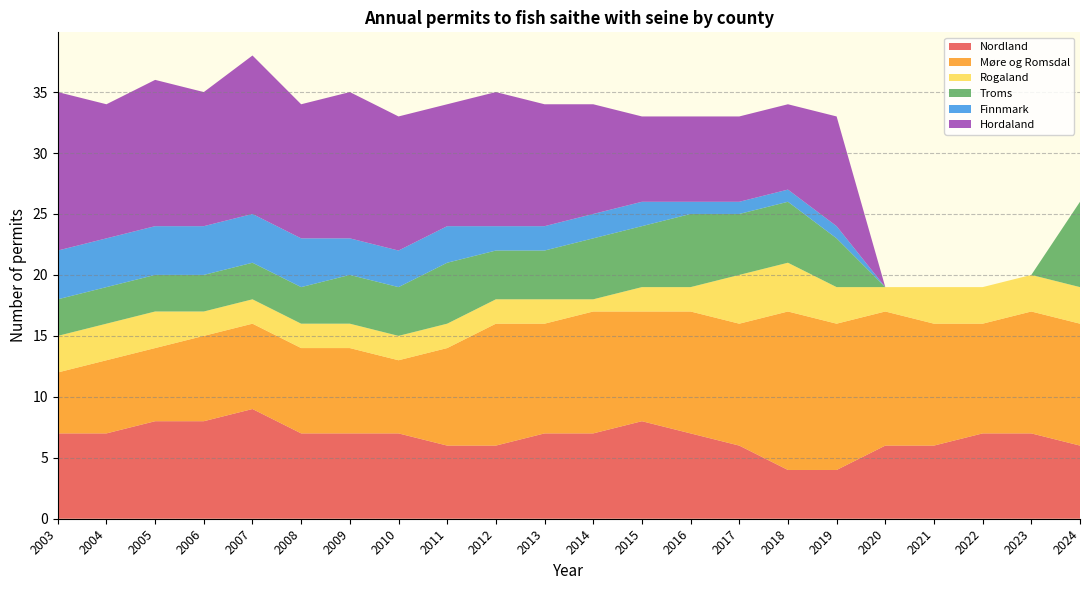

Reading left to right, transcribe all the data shown in this chart.

Nordland: 2003=7	2004=7	2005=8	2006=8	2007=9	2008=7	2009=7	2010=7	2011=6	2012=6	2013=7	2014=7	2015=8	2016=7	2017=6	2018=4	2019=4	2020=6	2021=6	2022=7	2023=7	2024=6
Møre og Romsdal: 2003=5	2004=6	2005=6	2006=7	2007=7	2008=7	2009=7	2010=6	2011=8	2012=10	2013=9	2014=10	2015=9	2016=10	2017=10	2018=13	2019=12	2020=11	2021=10	2022=9	2023=10	2024=10
Rogaland: 2003=3	2004=3	2005=3	2006=2	2007=2	2008=2	2009=2	2010=2	2011=2	2012=2	2013=2	2014=1	2015=2	2016=2	2017=4	2018=4	2019=3	2020=2	2021=3	2022=3	2023=3	2024=3
Troms: 2003=3	2004=3	2005=3	2006=3	2007=3	2008=3	2009=4	2010=4	2011=5	2012=4	2013=4	2014=5	2015=5	2016=6	2017=5	2018=5	2019=4	2020=0	2021=0	2022=0	2023=0	2024=7
Finnmark: 2003=4	2004=4	2005=4	2006=4	2007=4	2008=4	2009=3	2010=3	2011=3	2012=2	2013=2	2014=2	2015=2	2016=1	2017=1	2018=1	2019=1	2020=0	2021=0	2022=0	2023=0	2024=0
Hordaland: 2003=13	2004=11	2005=12	2006=11	2007=13	2008=11	2009=12	2010=11	2011=10	2012=11	2013=10	2014=9	2015=7	2016=7	2017=7	2018=7	2019=9	2020=0	2021=0	2022=0	2023=0	2024=0